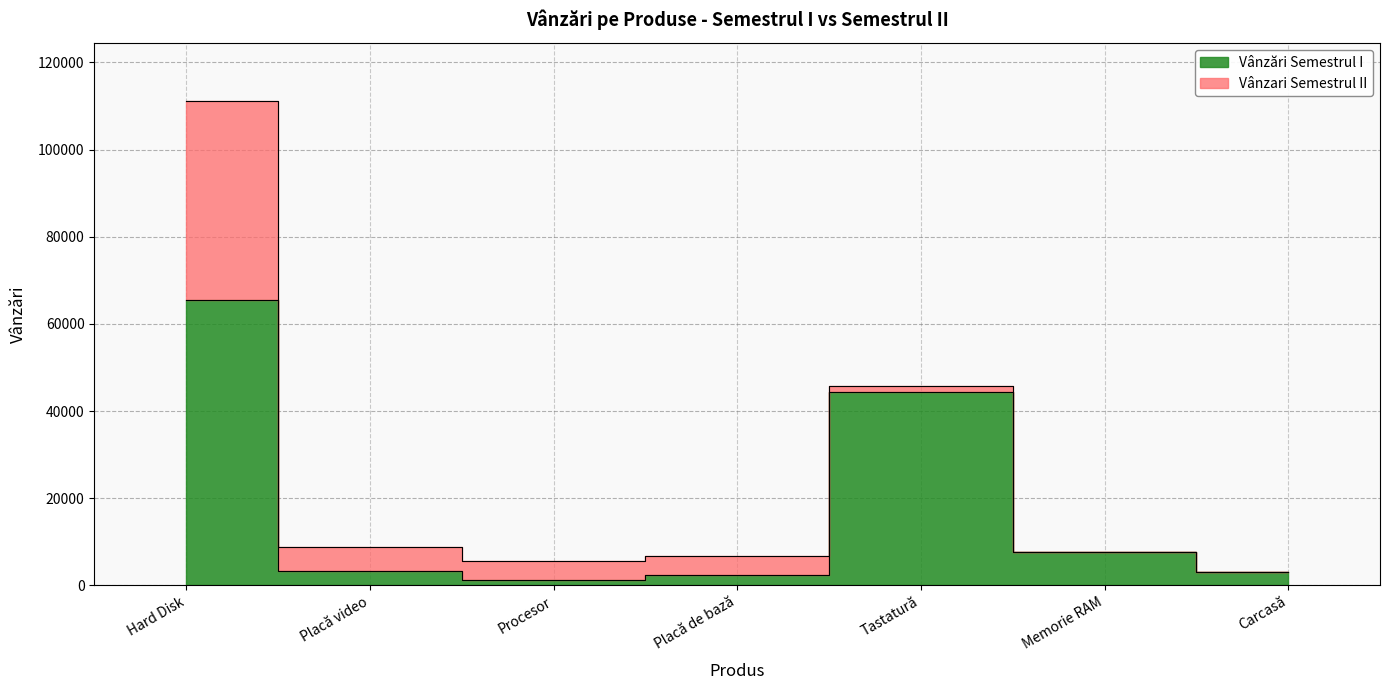

Reading left to right, what are all the values shown in this chart?

65434	3425	1234	2465	44326	7688	3122